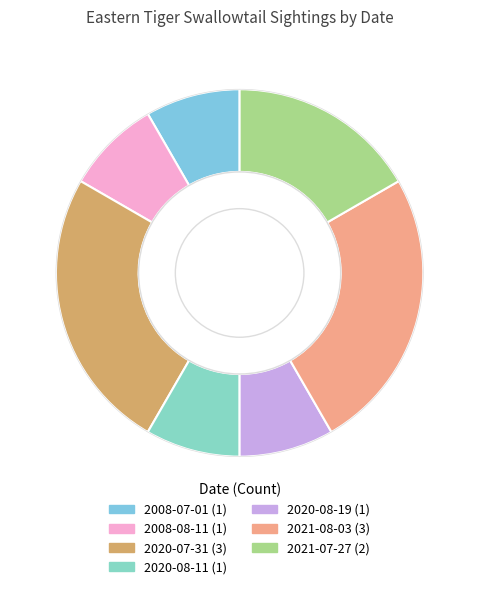

To the nearest percent, what is the difference between the 2008-07-01 and 2020-07-31 slice percentages?

17%